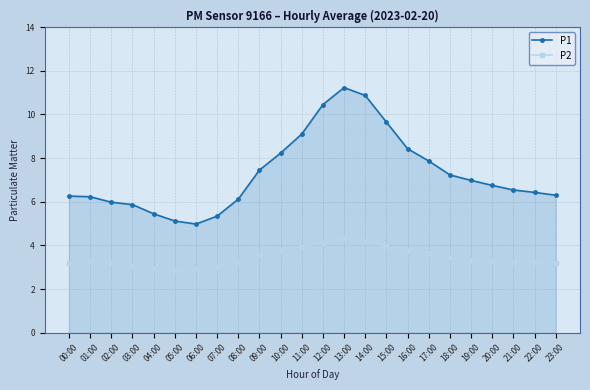

At which category does P1 reach its first local valley?

06:00